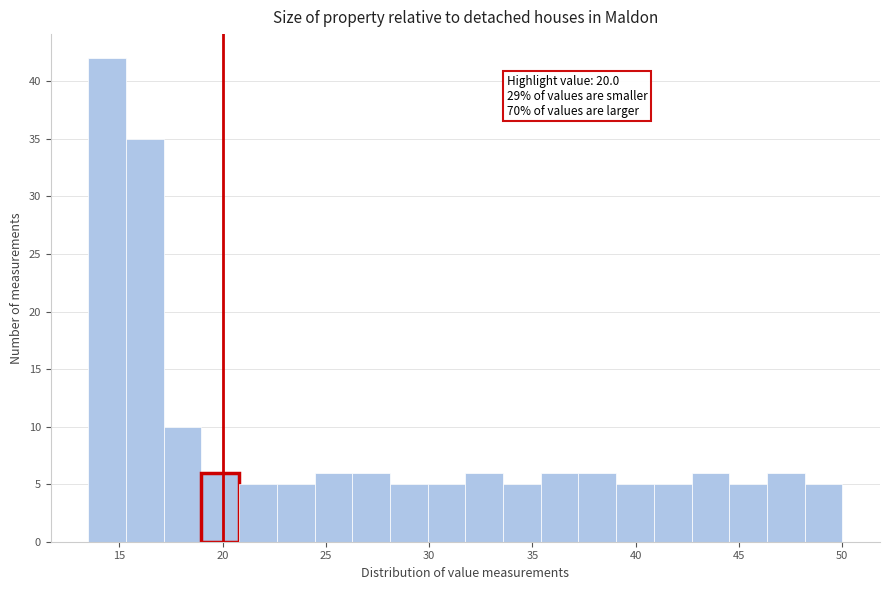

Around what value on the x-axis is the tallest bar? Give the approximate position of its centre, as read against the axis.

14.5